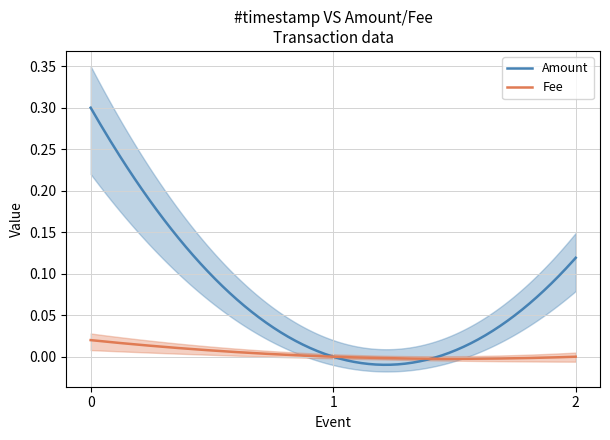

What is the difference between the Amount values at 2023-07-17 16:38:44 and 2023-07-17 16:43:48?

0.3